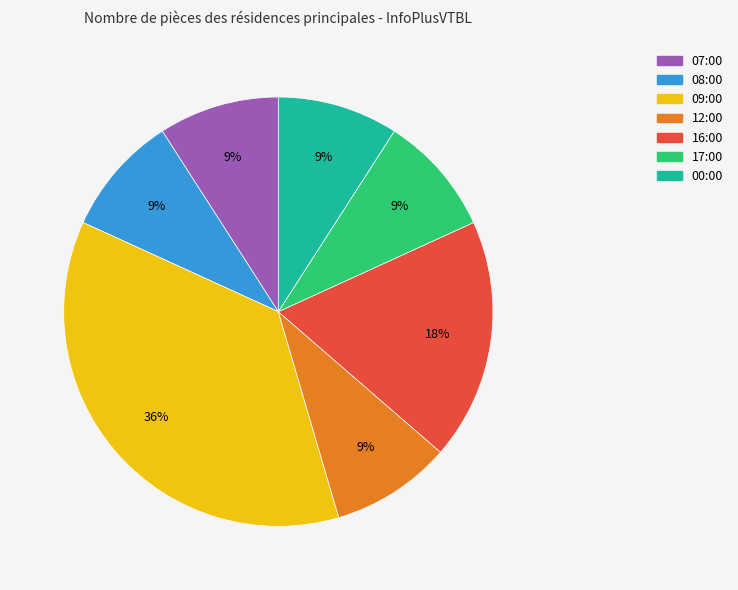

What is the largest slice in the pie chart?

09:00